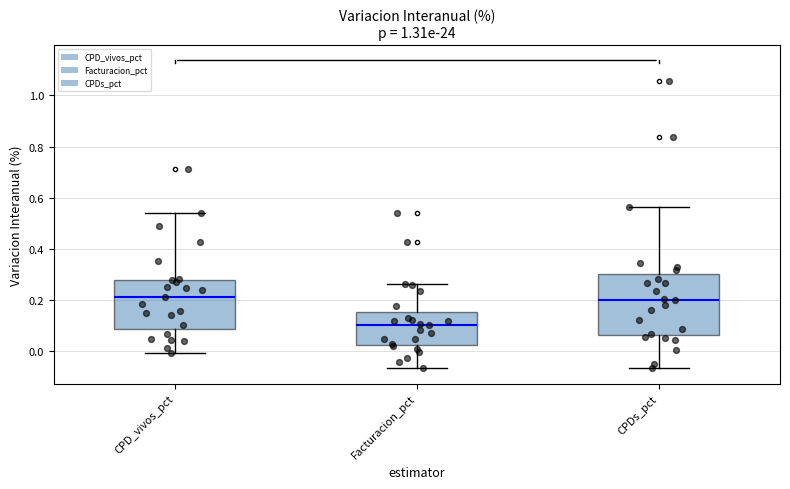

Comparing the boxes themselves (not the whiskers), which one is the tallest?

CPDs_pct